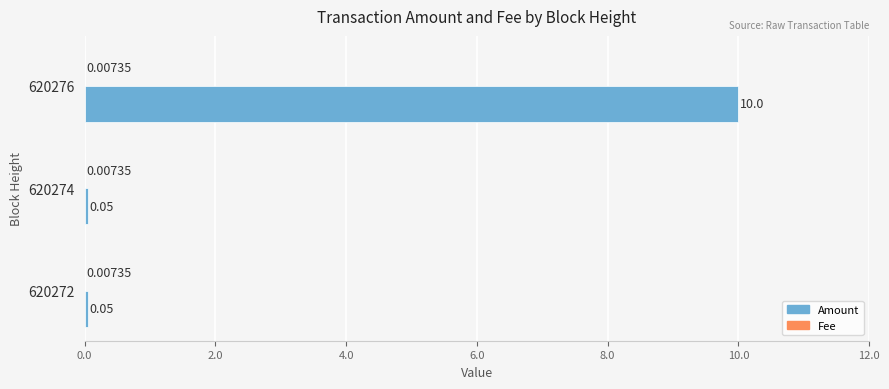

Which series changed the most between 620272 and 620276?

Amount